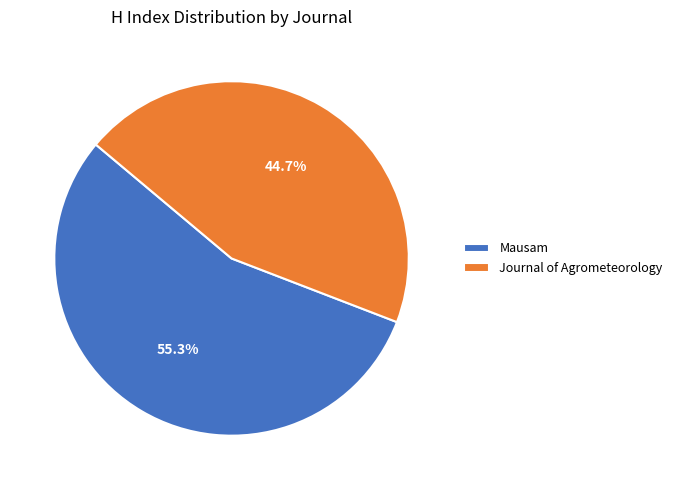

What is the ratio of the value at Mausam to the value at Journal of Agrometeorology?

1.2